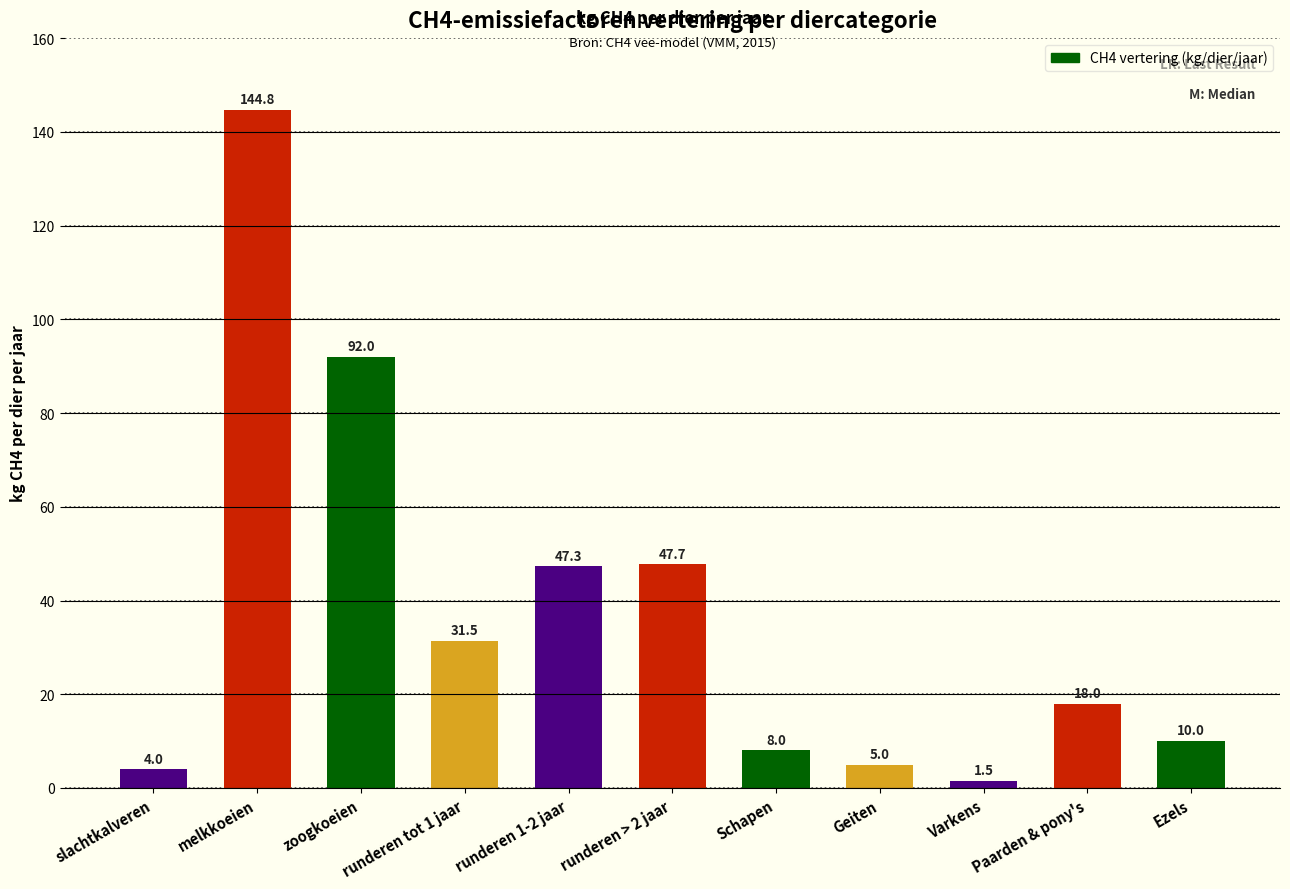

True or false: the data shows 10.0 at Ezels.

True